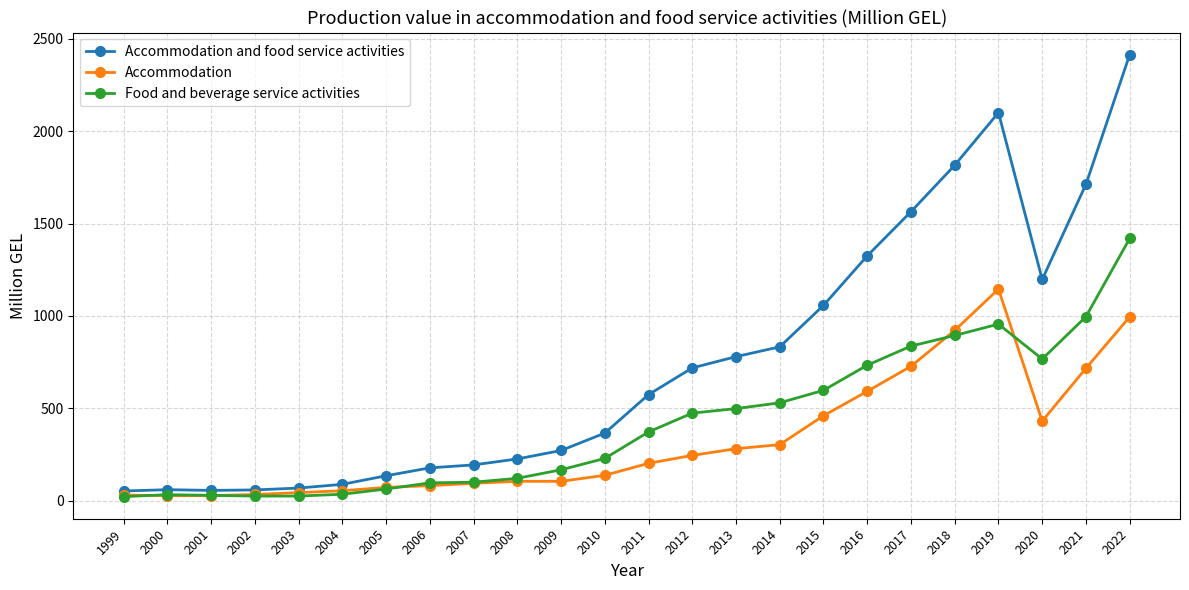

What is the value of the Accommodation point at the 11th from the left?

104.5